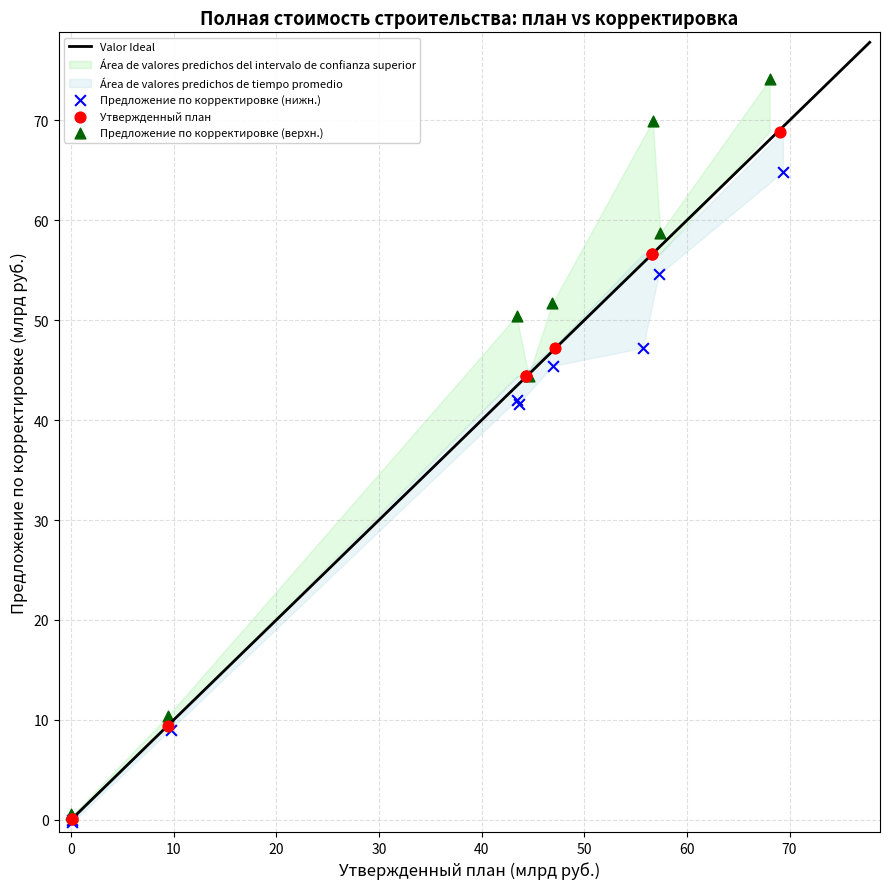

Which series has the widest spread of Y values?

Предложение по корректировке (верхн.)